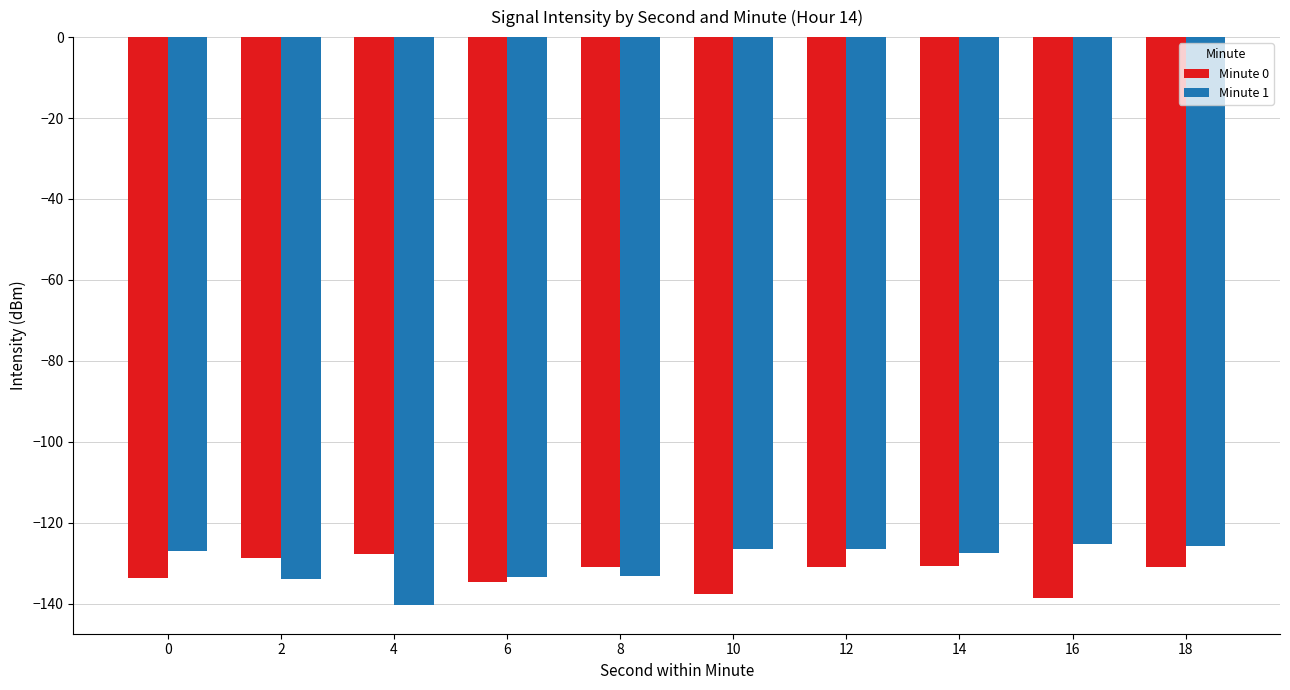

Rank the series by their average value, from lowest to highest.

Minute 0, Minute 1